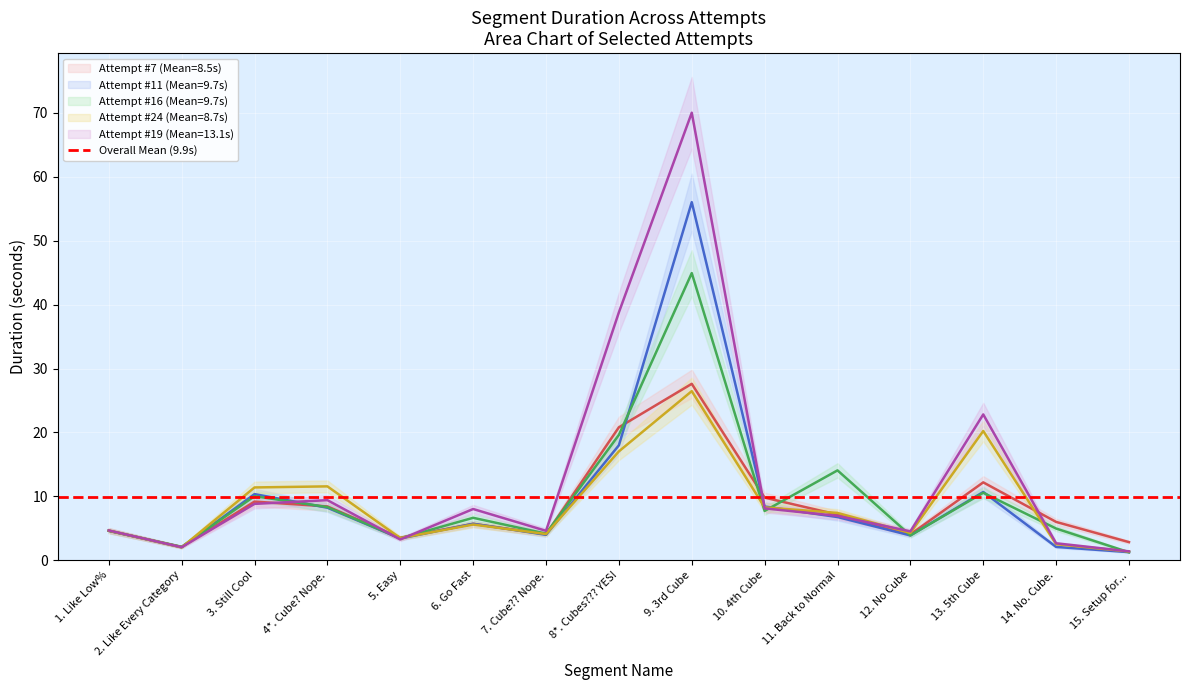

Which series has the widest spread of values?

Attempt #19